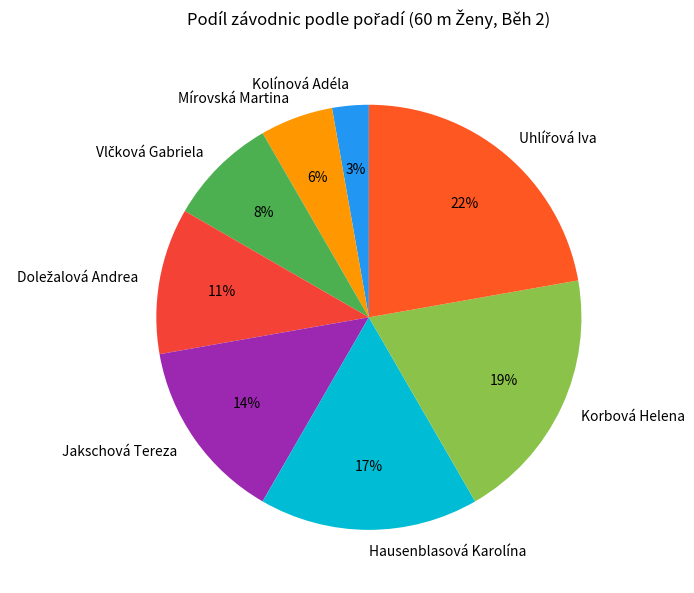

What percentage is the Mírovská Martina slice, to the nearest percent?

6%